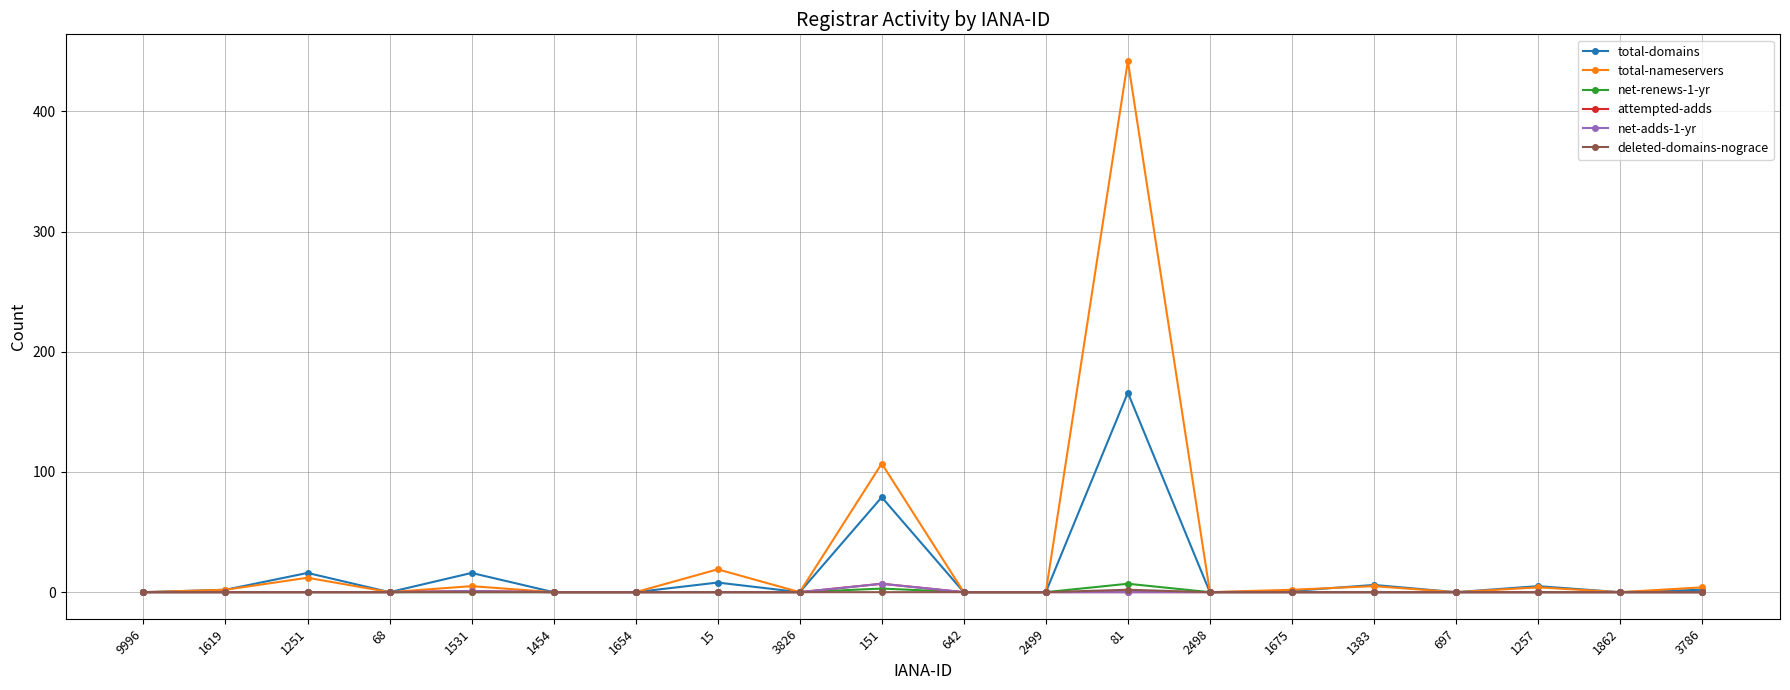

At which label does deleted-domains-nograce reach its minimum?

9996